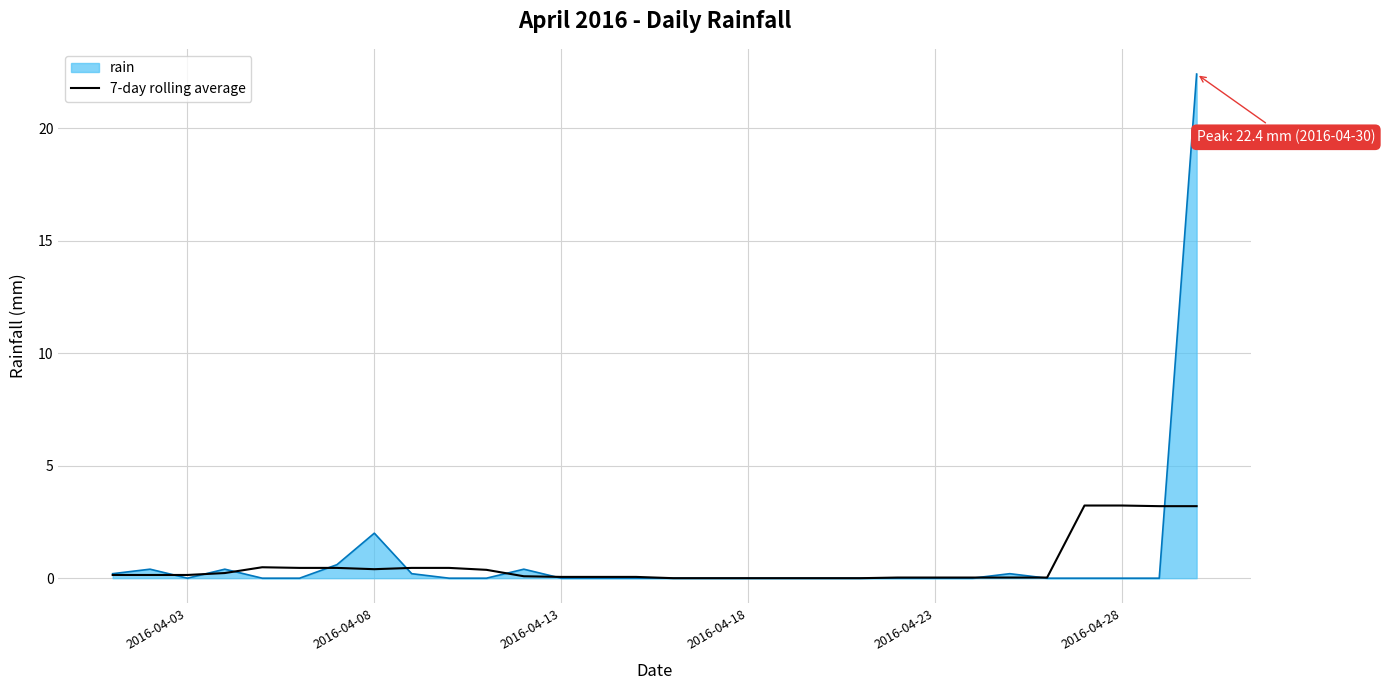

What is the greatest value displayed?

22.4